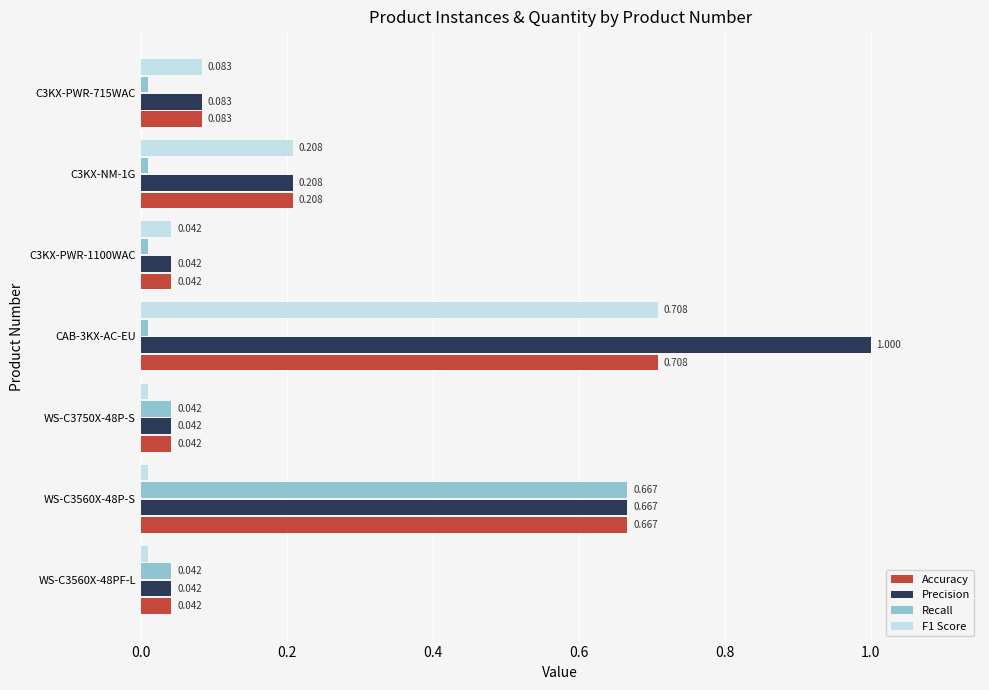

Is the value of Accuracy at C3KX-PWR-1100WAC greater than the value of F1 Score at C3KX-NM-1G?

No